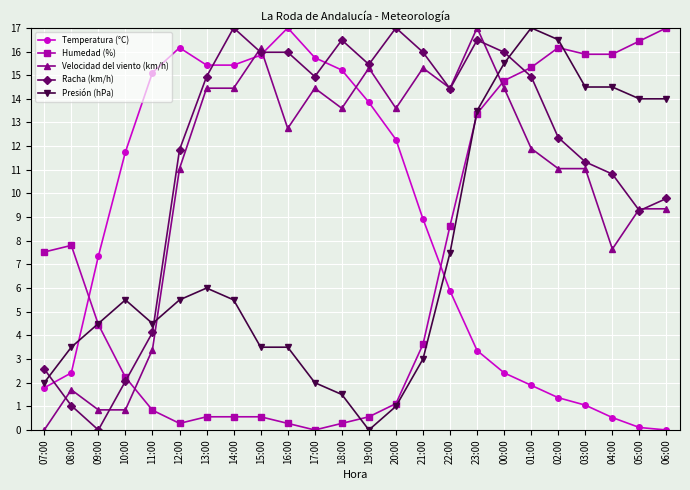

What is the spread (max minus min) of values at 06:00?

17.0